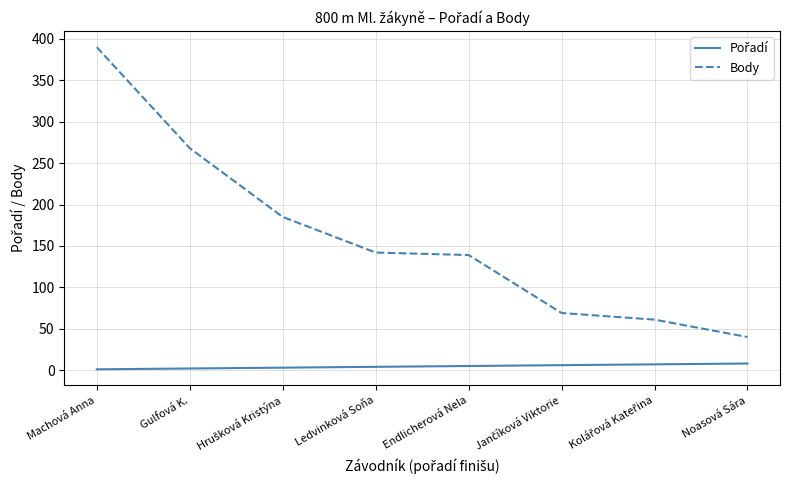

What is the maximum value shown in the chart?

390